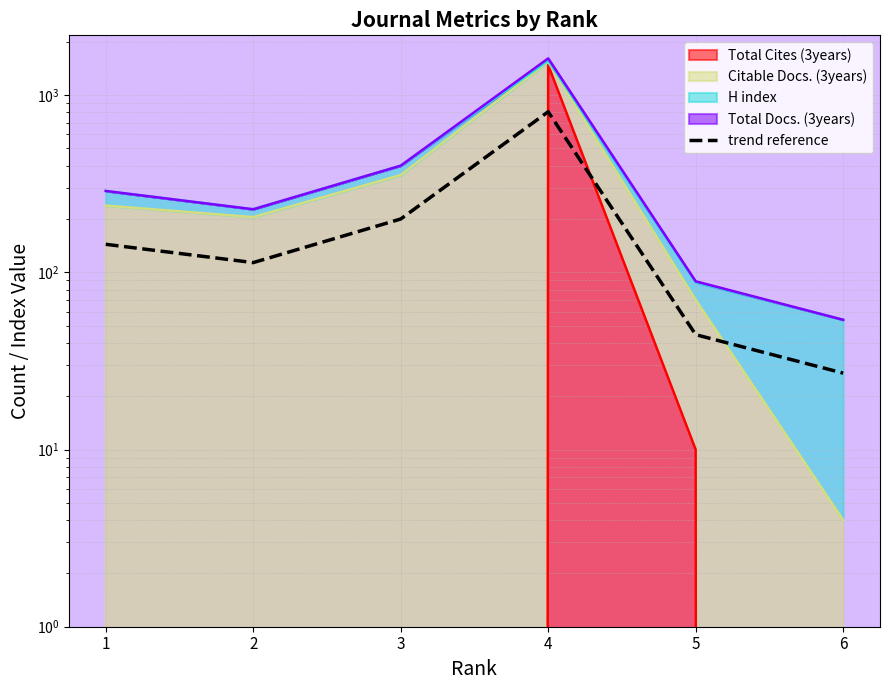

What is the difference between the maximum and minimum values?

779.0